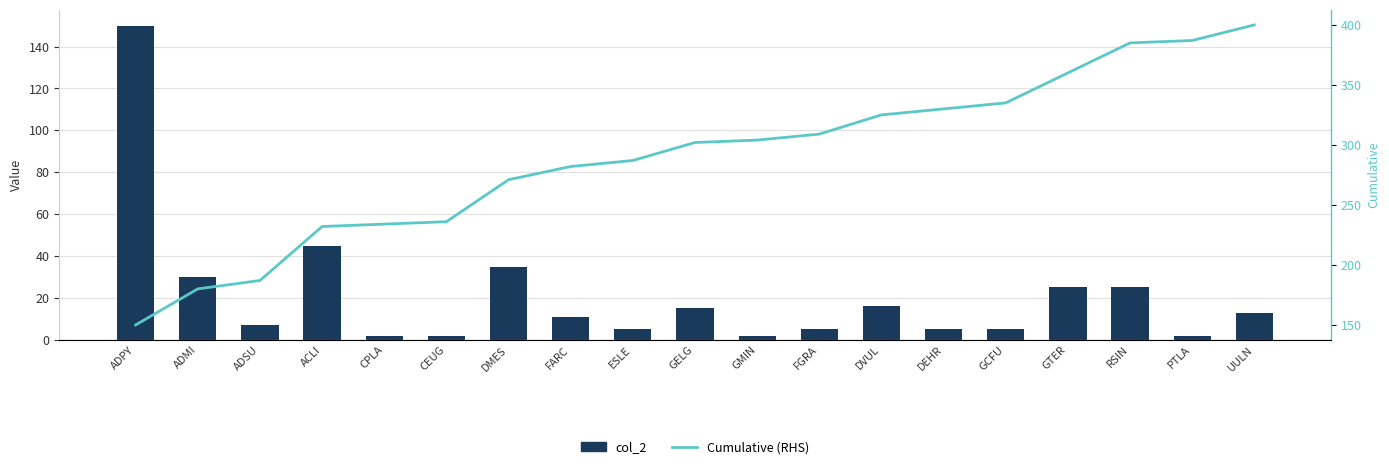

At PTLA, list the series in order from smallest to largest.

col_2, Cumulative (RHS)